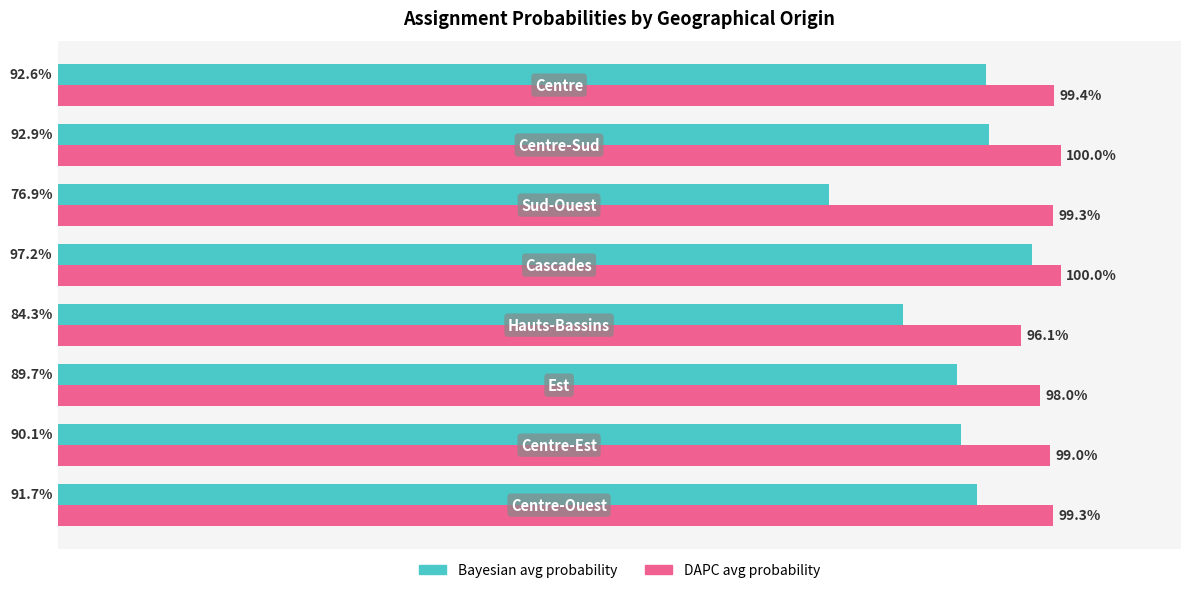

What are all the series names shown in the legend?

Bayesian avg probability, DAPC avg probability